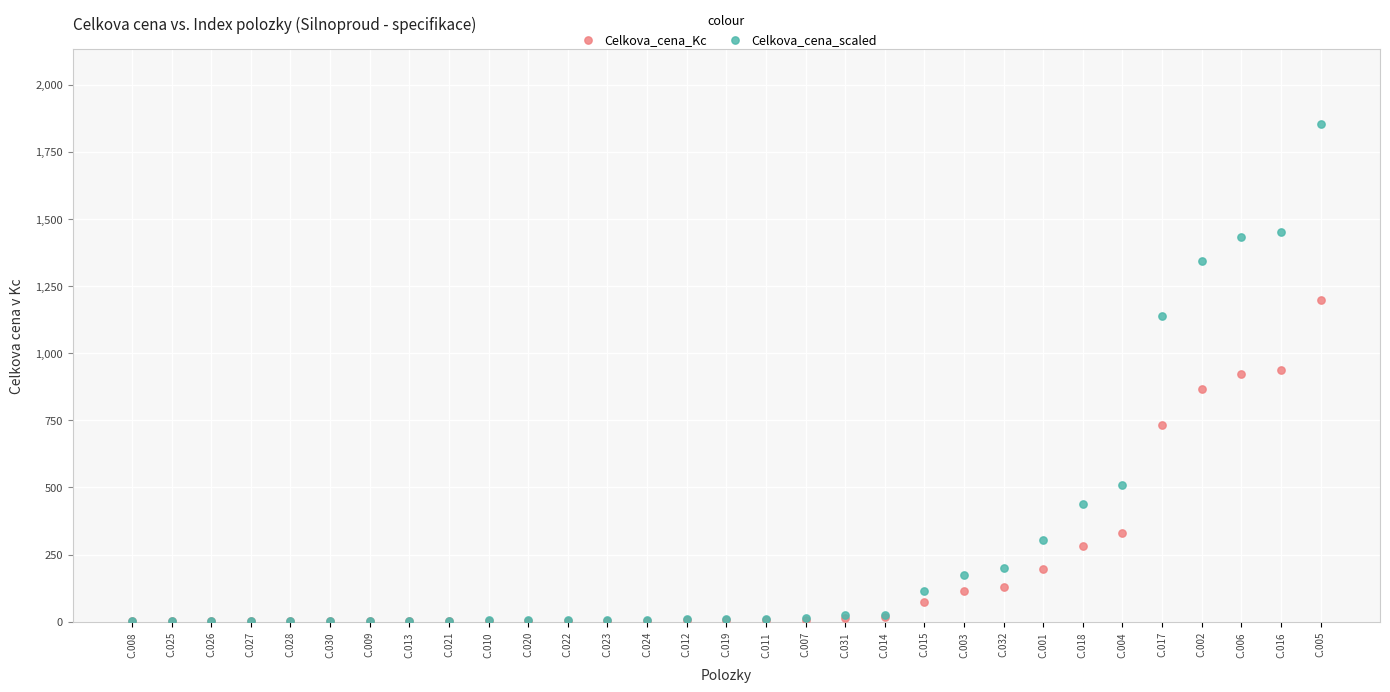

Which series contains the highest Y value?

Celkova_cena_scaled